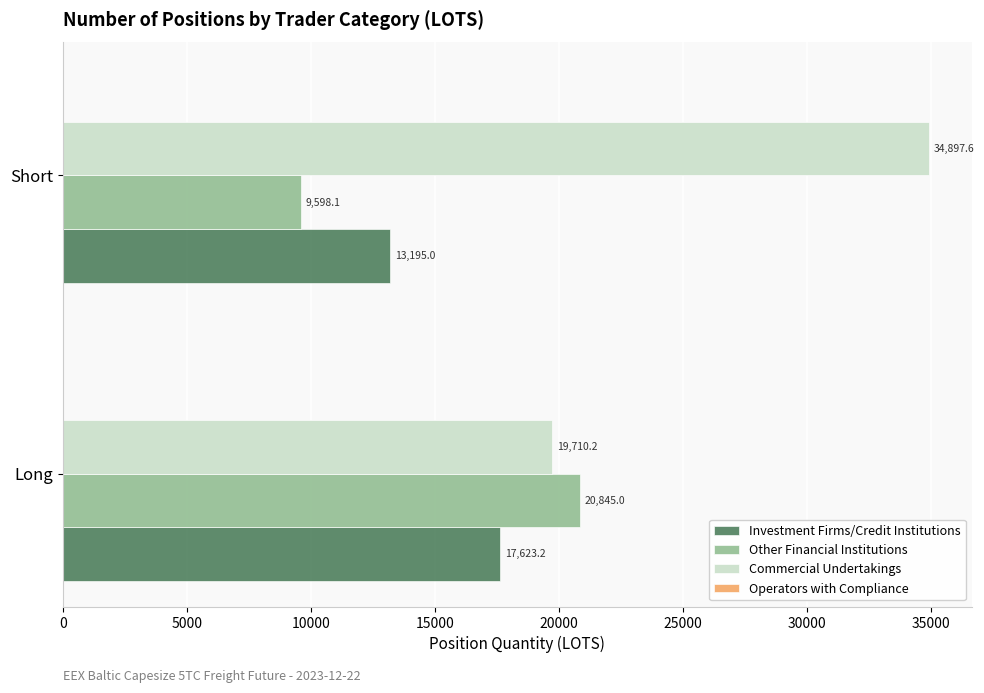

Which series has the largest total across all categories?

Commercial Undertakings